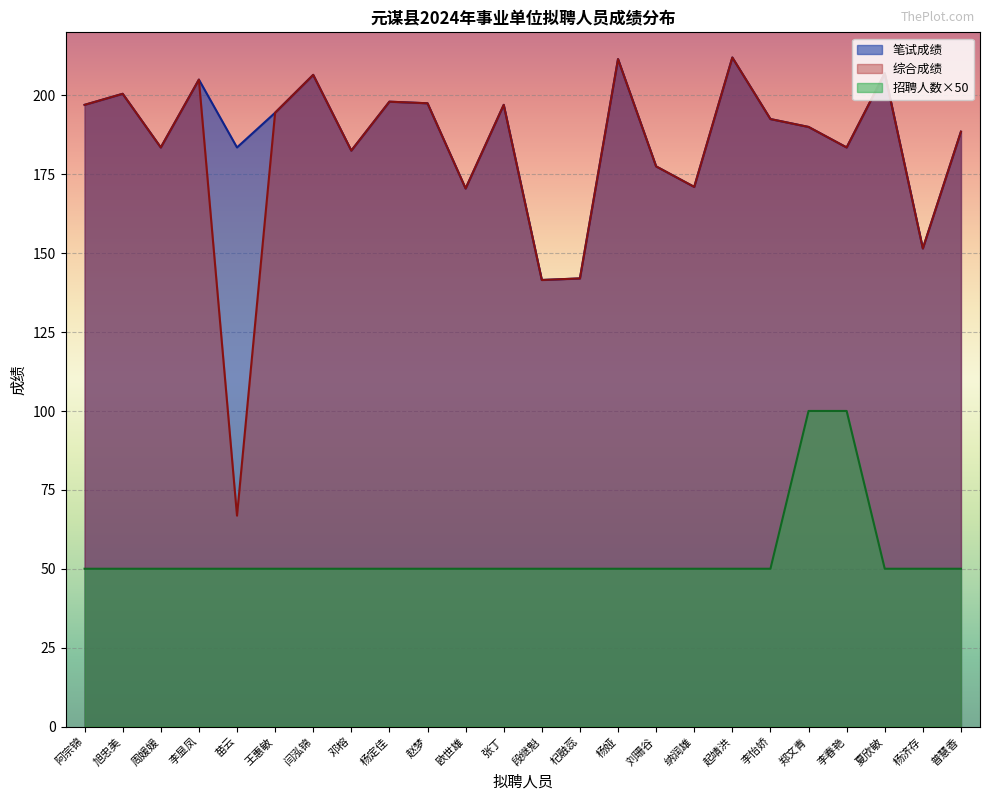

The value of 笔试成绩 at 起靖洪 is 325.5. True or false?

False